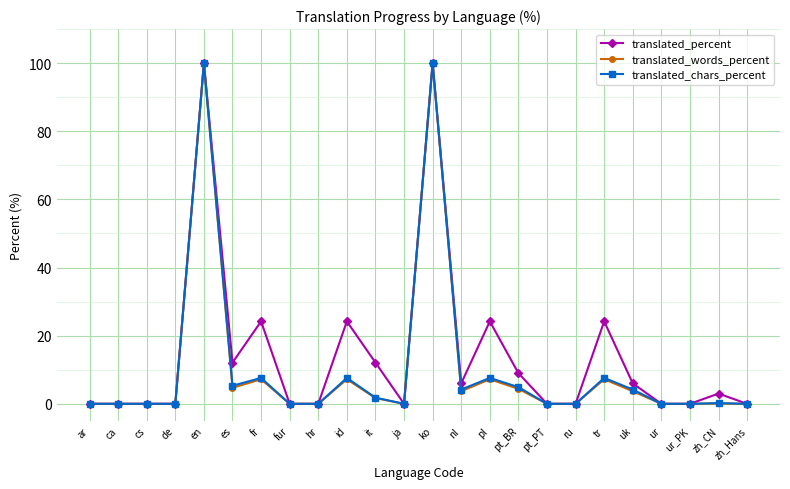

The value of translated_percent at ar is 0.0. True or false?

True